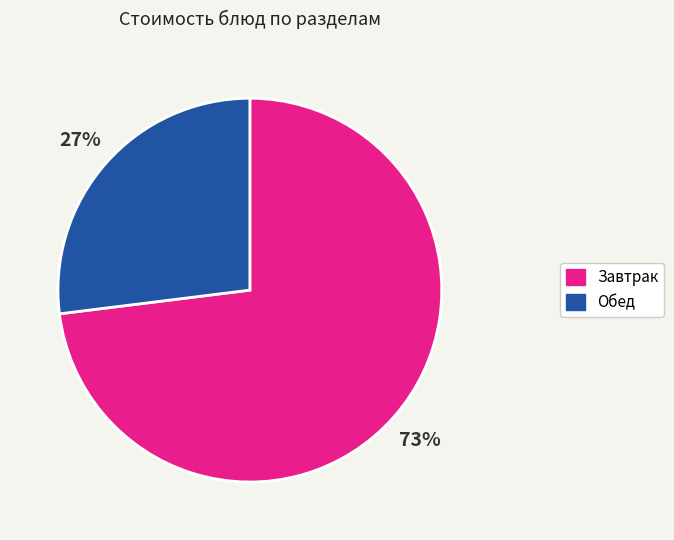

To the nearest percent, what is the difference between the largest and smallest slice percentages?

46%